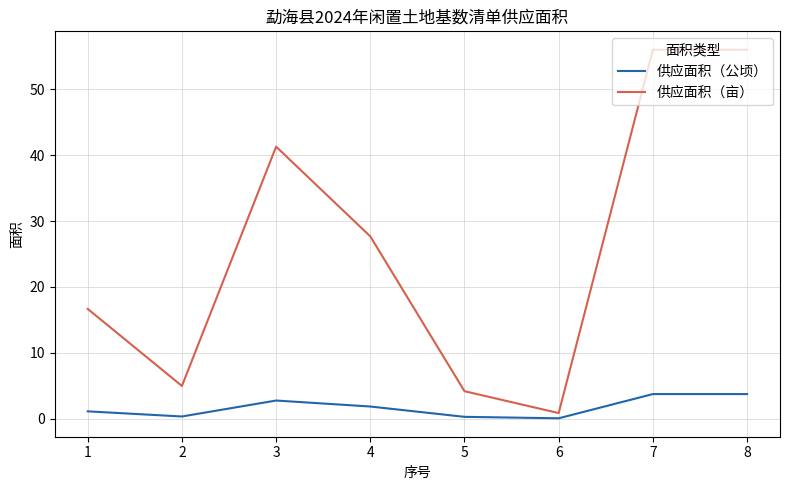

What is the difference between the highest and lowest values at 7?

52.3